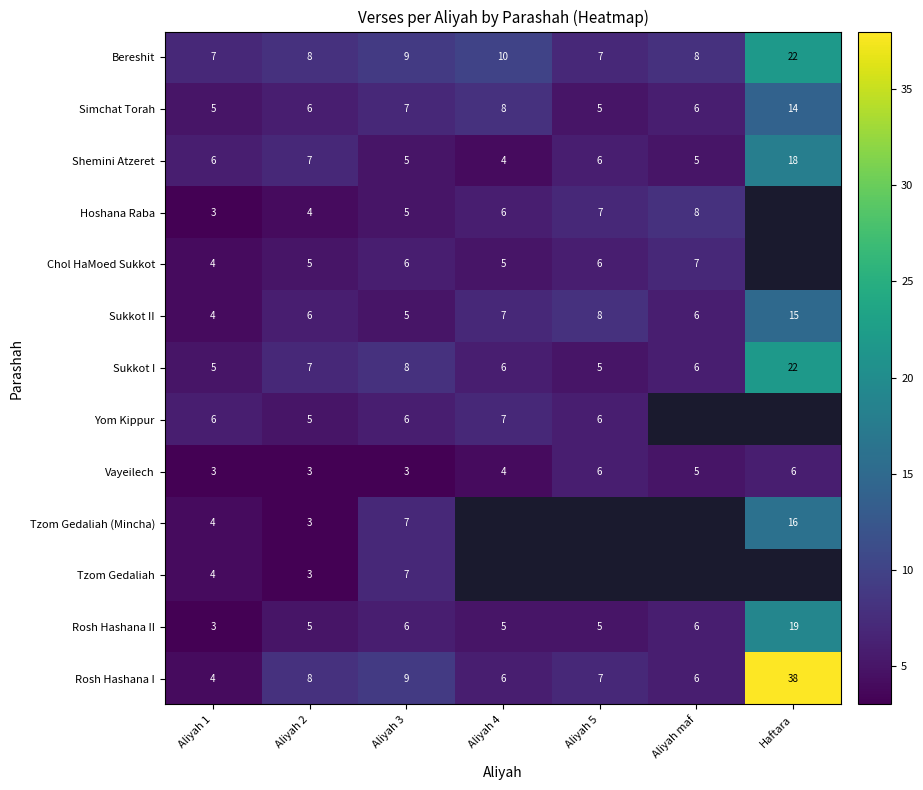

Where is Rosh Hashana I nearest to the value 21?

Aliyah 3